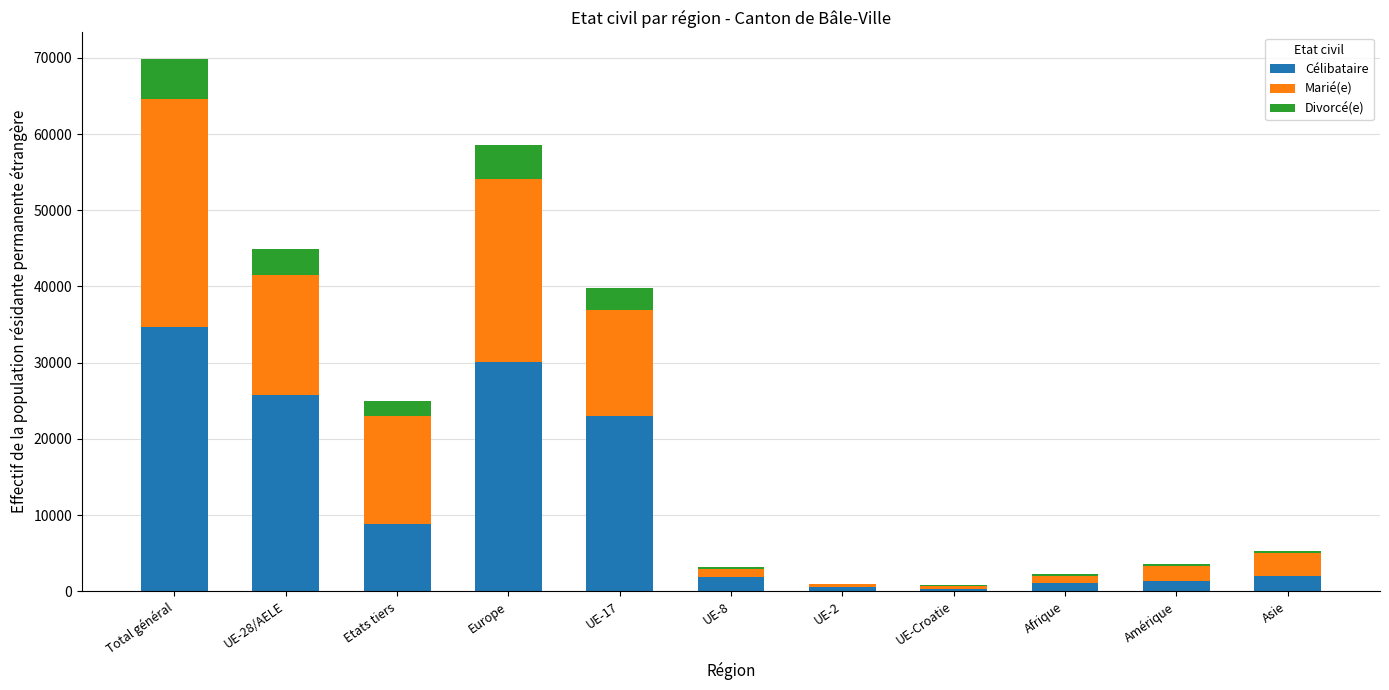

What are all the series names shown in the legend?

Célibataire, Marié(e), Divorcé(e)